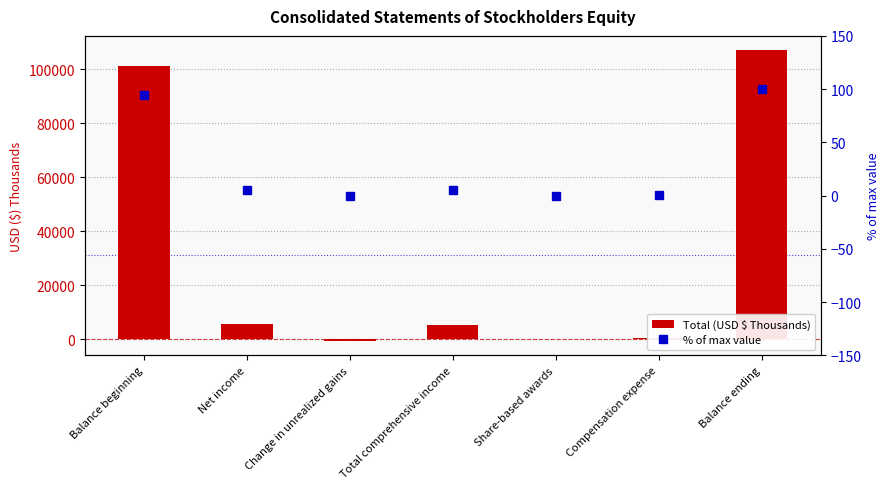

What is the difference between the highest and lowest values at Balance ending?

106918.0